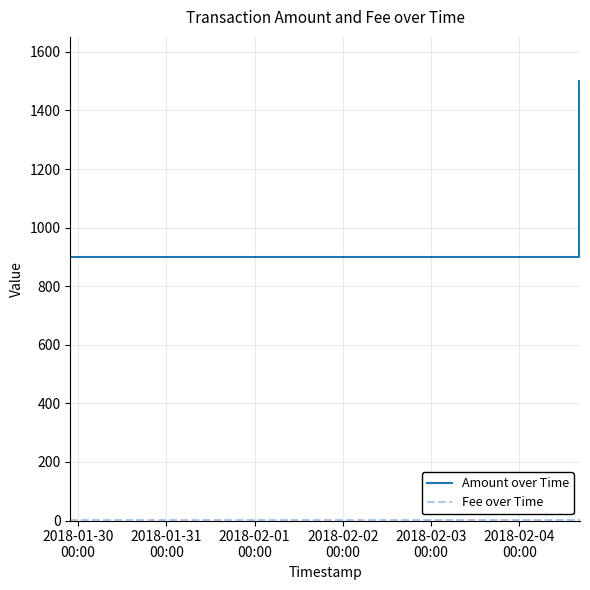

At how many categories does at least one series exceed 776?

4